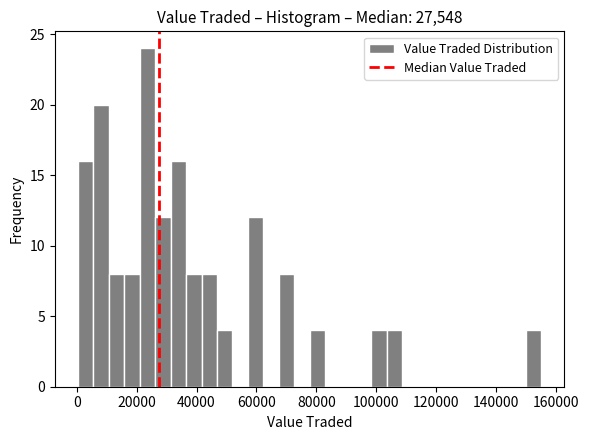

Around what value on the x-axis is the tallest bar? Give the approximate position of its centre, as read against the axis.

24000